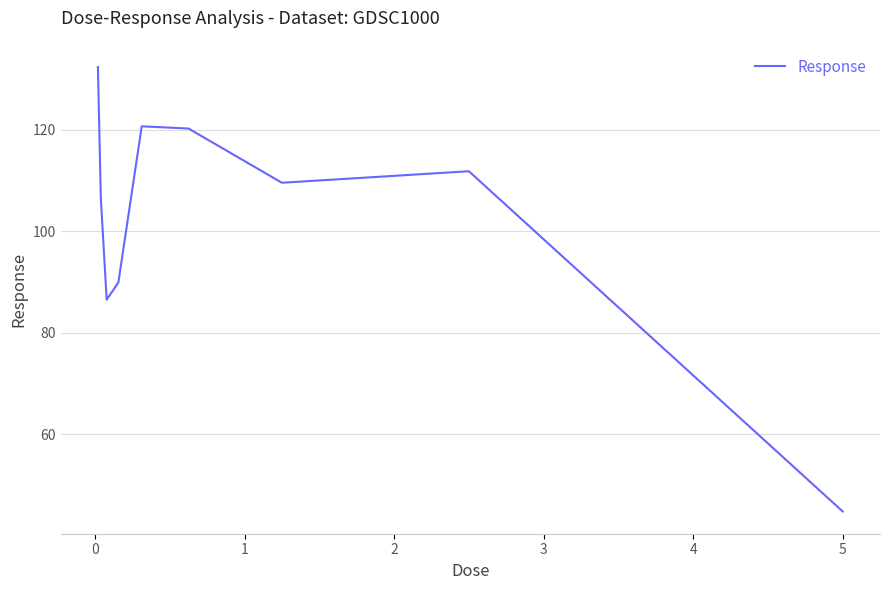

Does the chart have visible grid lines?

Yes